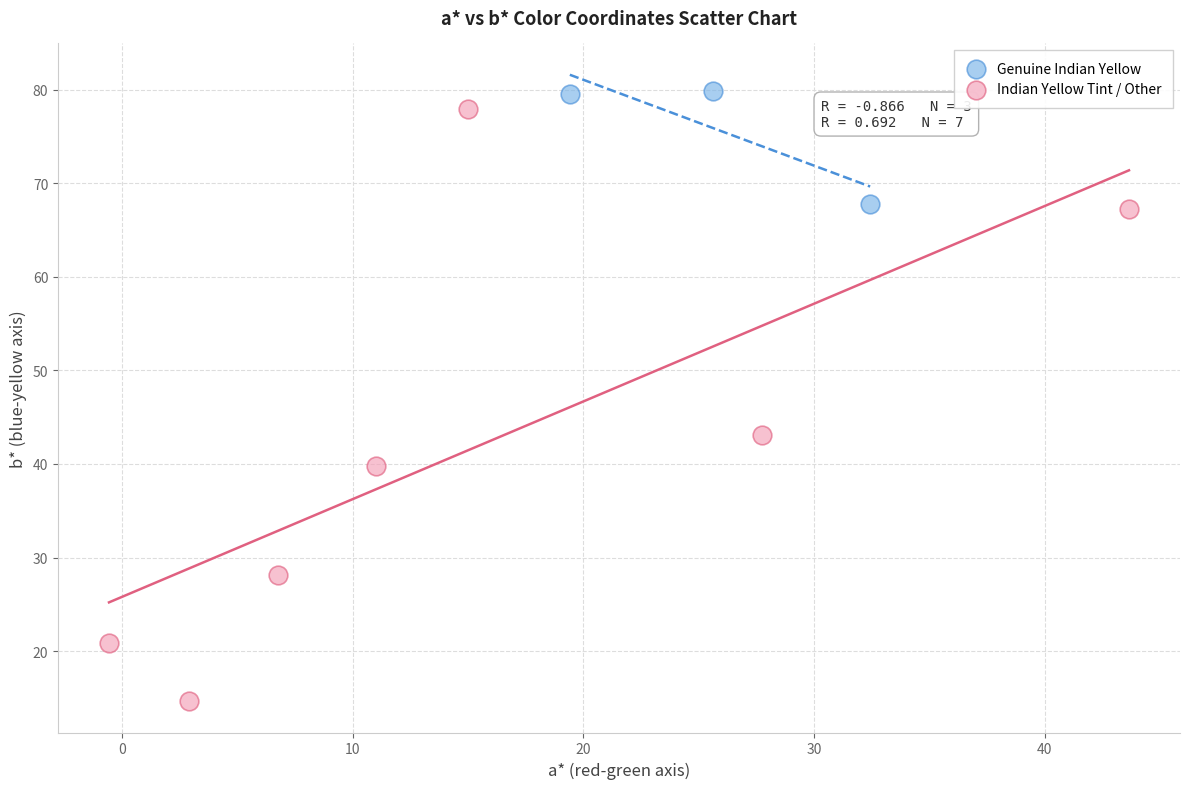

Which series has the widest spread of Y values?

Indian Yellow Tint / Other